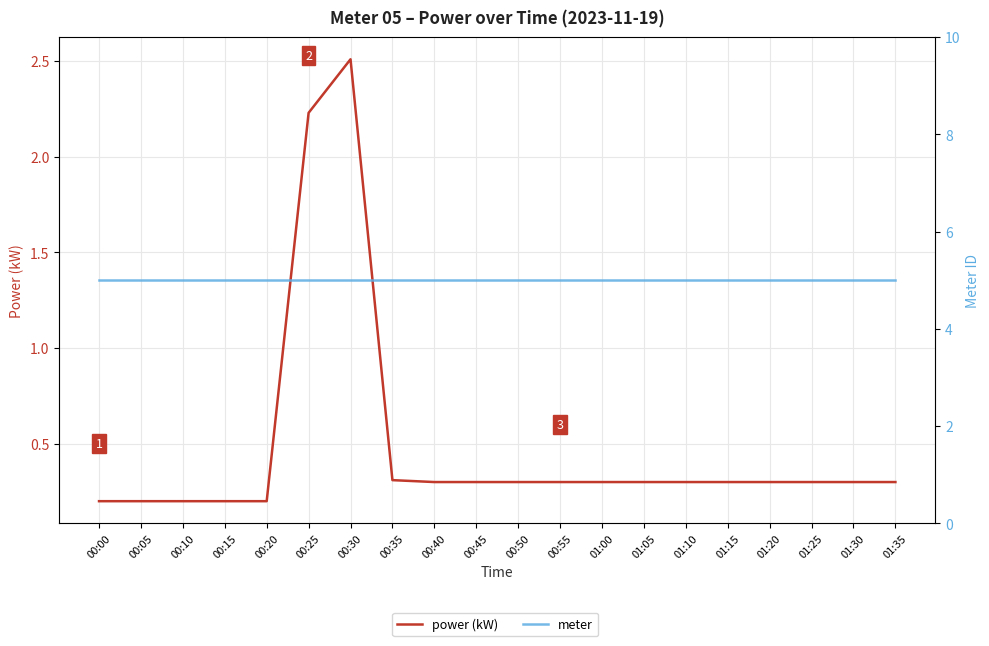

What is the spread (max minus min) of values at 00:20?

4.8